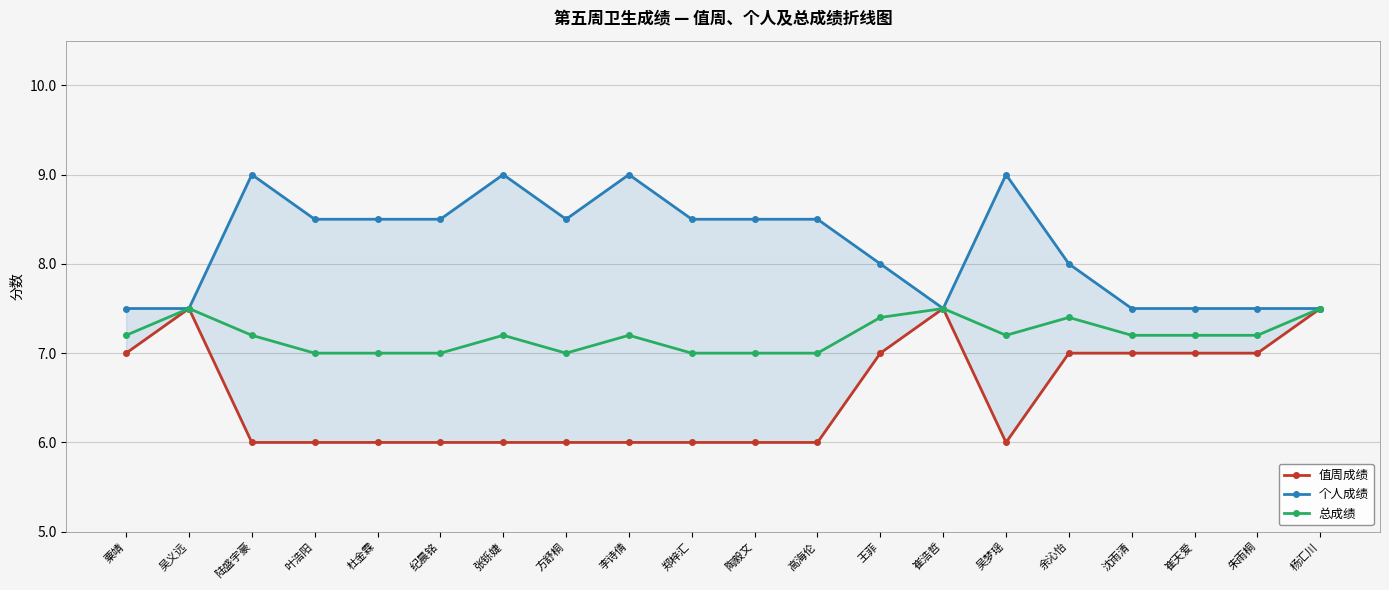

What is the average value of the 值周成绩 series?

6.5